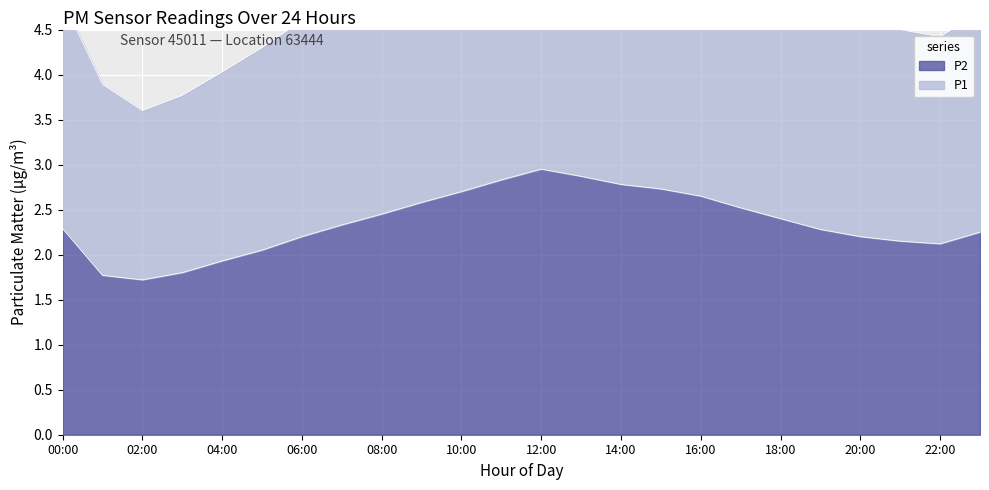

The P1 series shows 3.8 at 03:00. True or false?

True